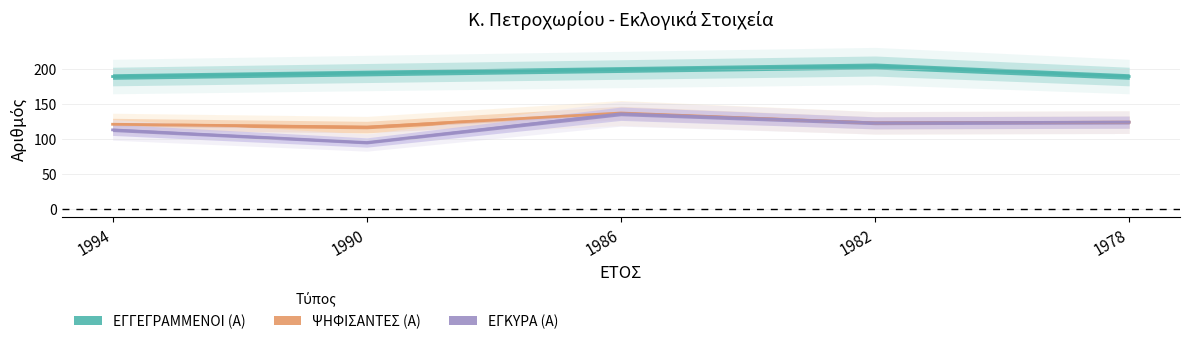

The ΕΓΚΥΡΑ (Α) series shows 124 at 1978. True or false?

True